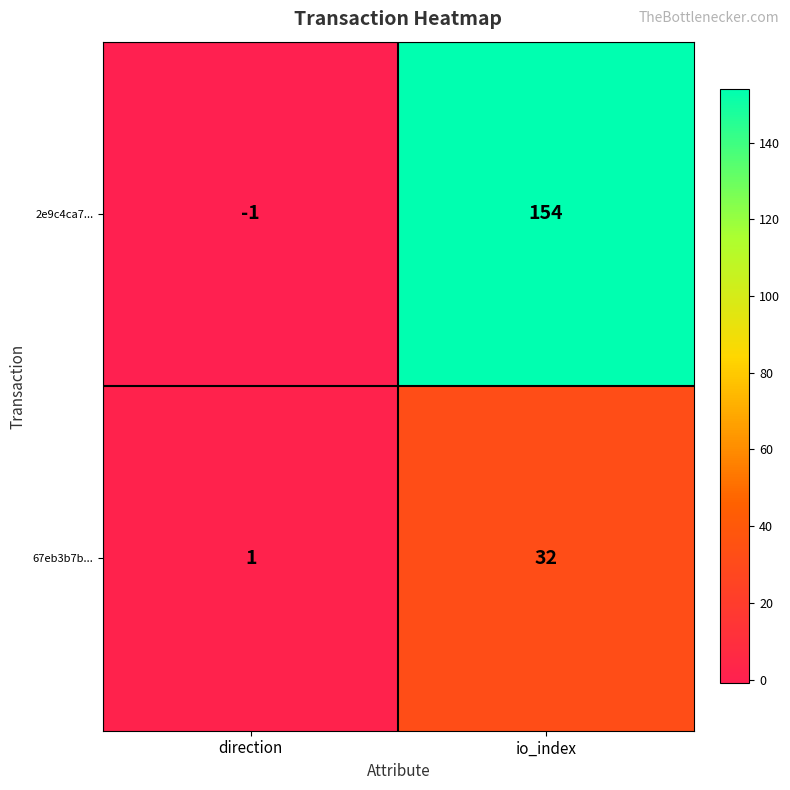

The value of 2e9c4ca7... at direction is 0. True or false?

False